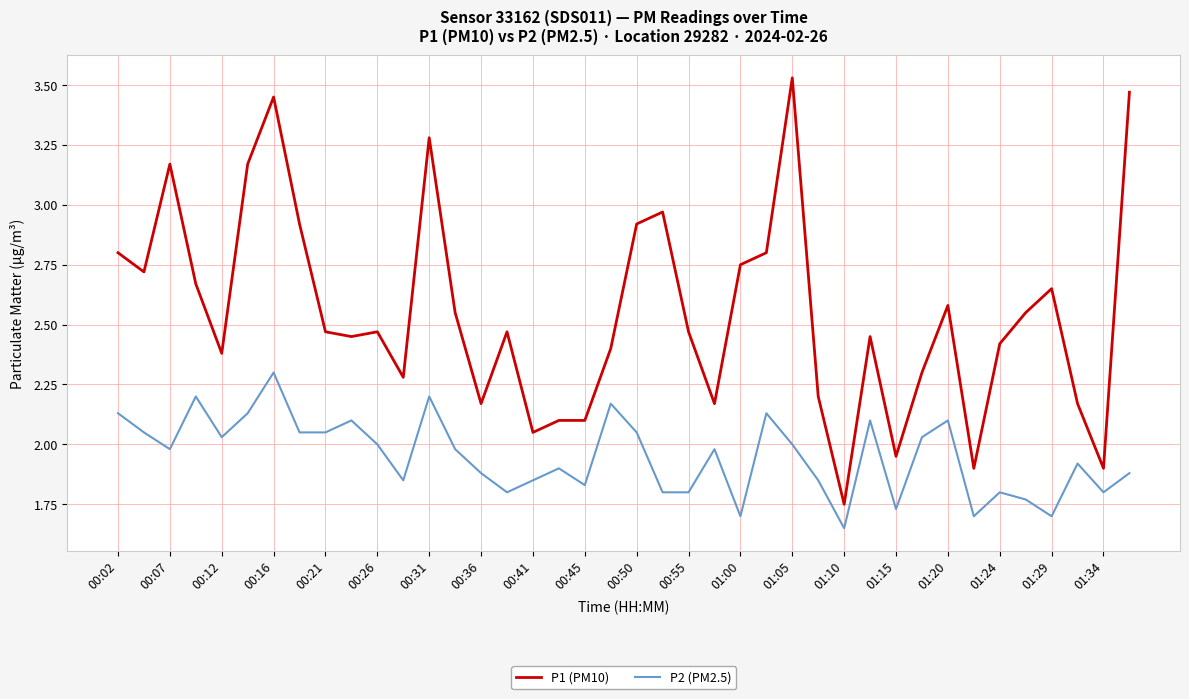

Which series has the largest range (max minus min)?

P1 (PM10)